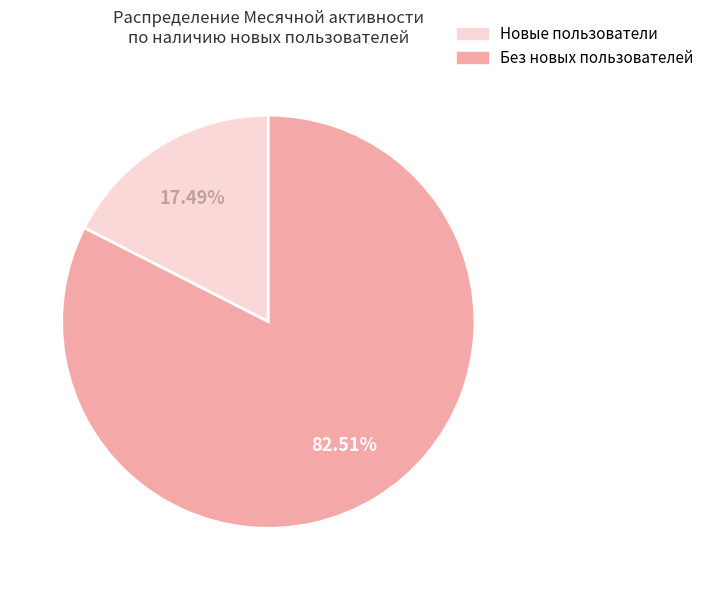

Does any single category account for the majority?

Yes